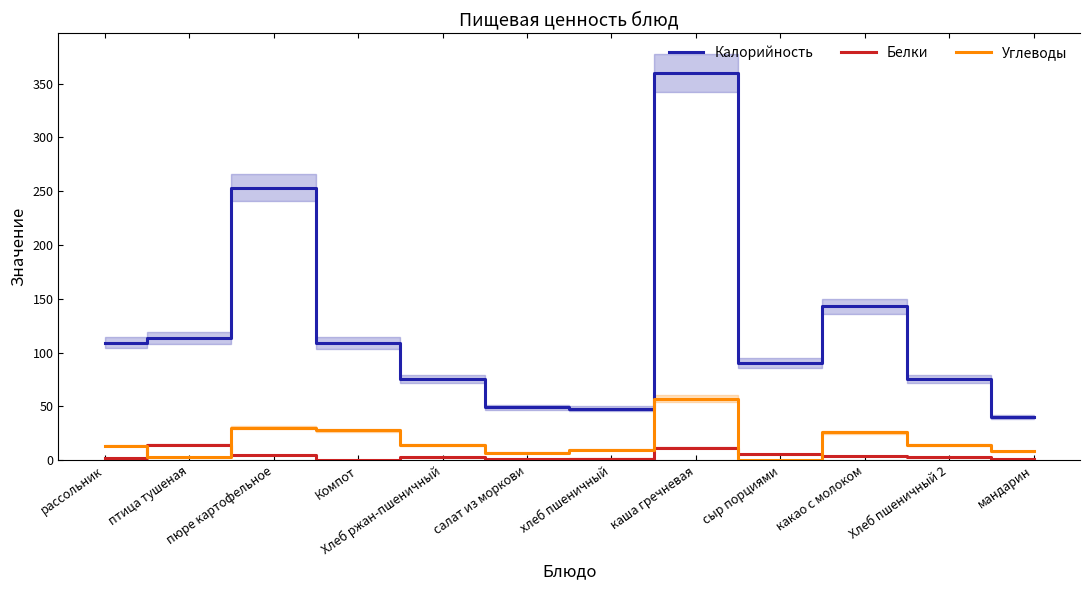

What is the sum of all Белки values?

51.2